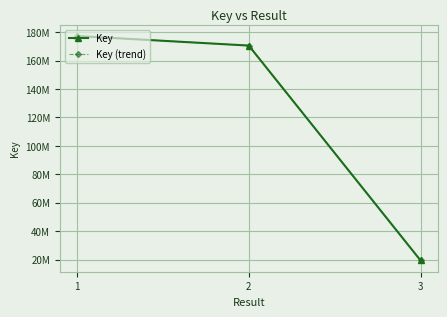

What is the sum of the Key (trend) values at 2 and 1?

347844753